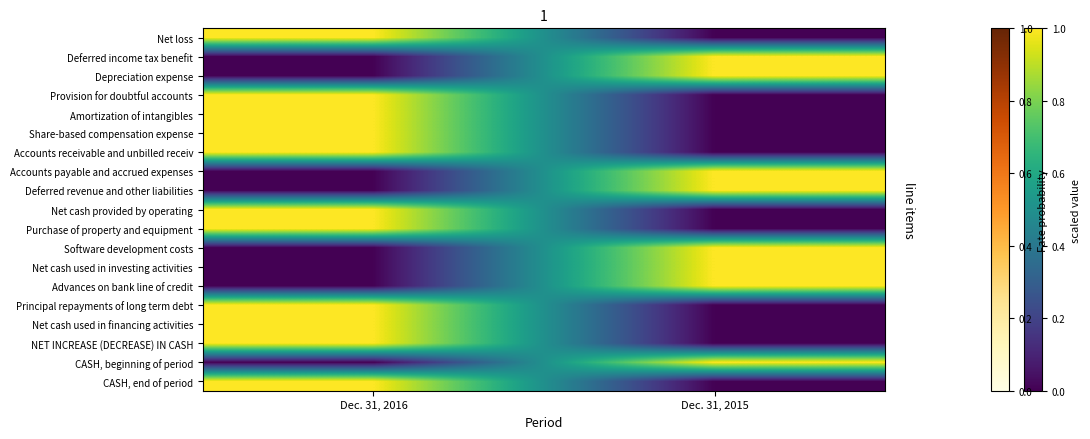

Reading right to left, list all the values displayed in this chart.

Net loss: Dec. 31, 2015=0	Dec. 31, 2016=1
Deferred income tax benefit: Dec. 31, 2015=1	Dec. 31, 2016=0
Depreciation expense: Dec. 31, 2015=1	Dec. 31, 2016=0
Provision for doubtful accounts: Dec. 31, 2015=0	Dec. 31, 2016=1
Amortization of intangibles: Dec. 31, 2015=0	Dec. 31, 2016=1
Share-based compensation expense: Dec. 31, 2015=0	Dec. 31, 2016=1
Accounts receivable and unbilled receiv: Dec. 31, 2015=0	Dec. 31, 2016=1
Accounts payable and accrued expenses: Dec. 31, 2015=1	Dec. 31, 2016=0
Deferred revenue and other liabilities: Dec. 31, 2015=1	Dec. 31, 2016=0
Net cash provided by operating: Dec. 31, 2015=0	Dec. 31, 2016=1
Purchase of property and equipment: Dec. 31, 2015=0	Dec. 31, 2016=1
Software development costs: Dec. 31, 2015=1	Dec. 31, 2016=0
Net cash used in investing activities: Dec. 31, 2015=1	Dec. 31, 2016=0
Advances on bank line of credit: Dec. 31, 2015=1	Dec. 31, 2016=0
Principal repayments of long term debt: Dec. 31, 2015=0	Dec. 31, 2016=1
Net cash used in financing activities: Dec. 31, 2015=0	Dec. 31, 2016=1
NET INCREASE (DECREASE) IN CASH: Dec. 31, 2015=0	Dec. 31, 2016=1
CASH, beginning of period: Dec. 31, 2015=1	Dec. 31, 2016=0
CASH, end of period: Dec. 31, 2015=0	Dec. 31, 2016=1